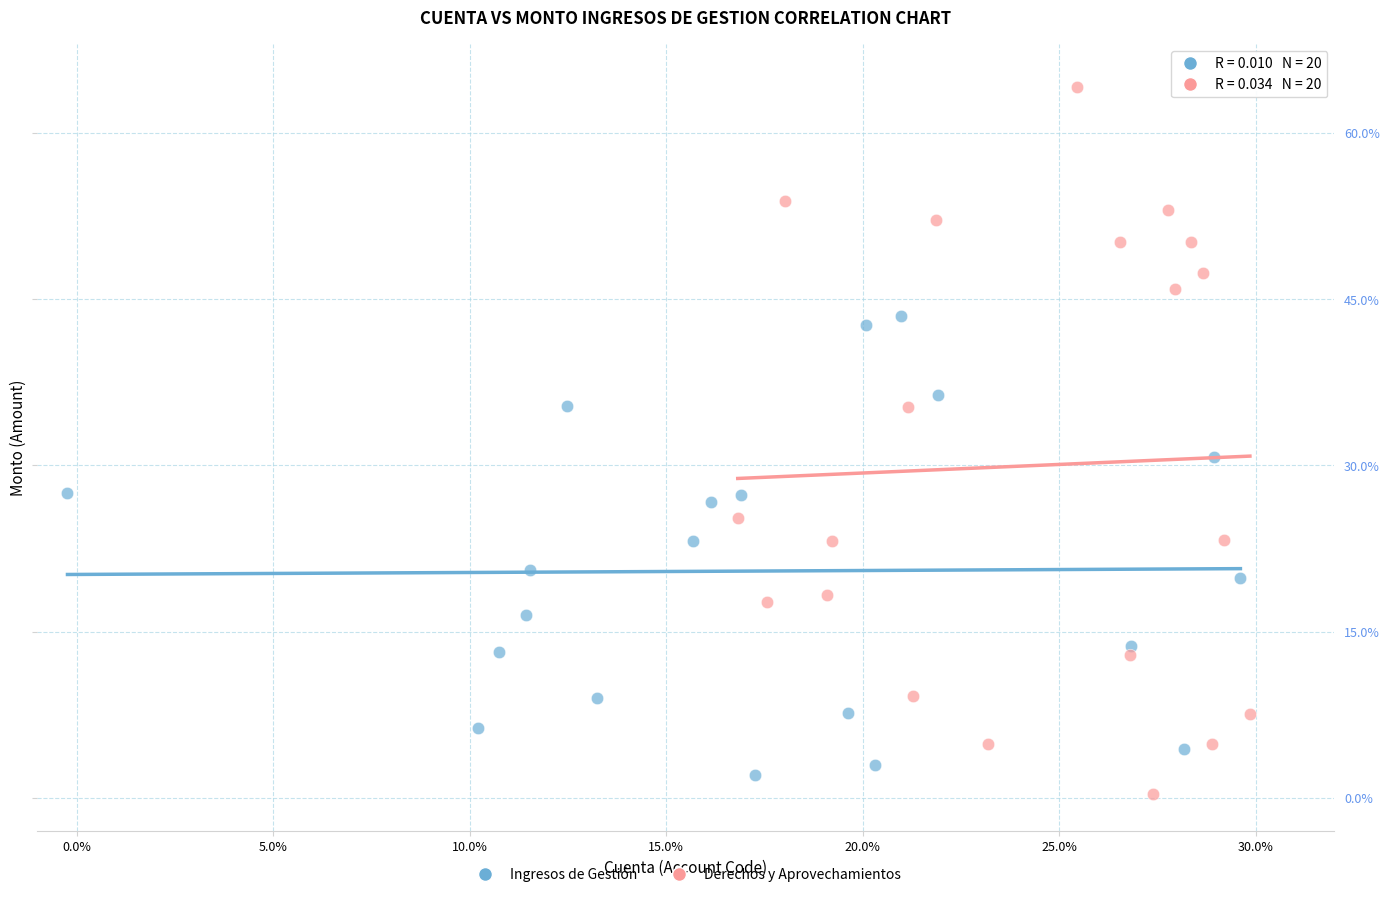

Which series has the largest Y range (max minus min)?

Derechos y Aprovechamientos